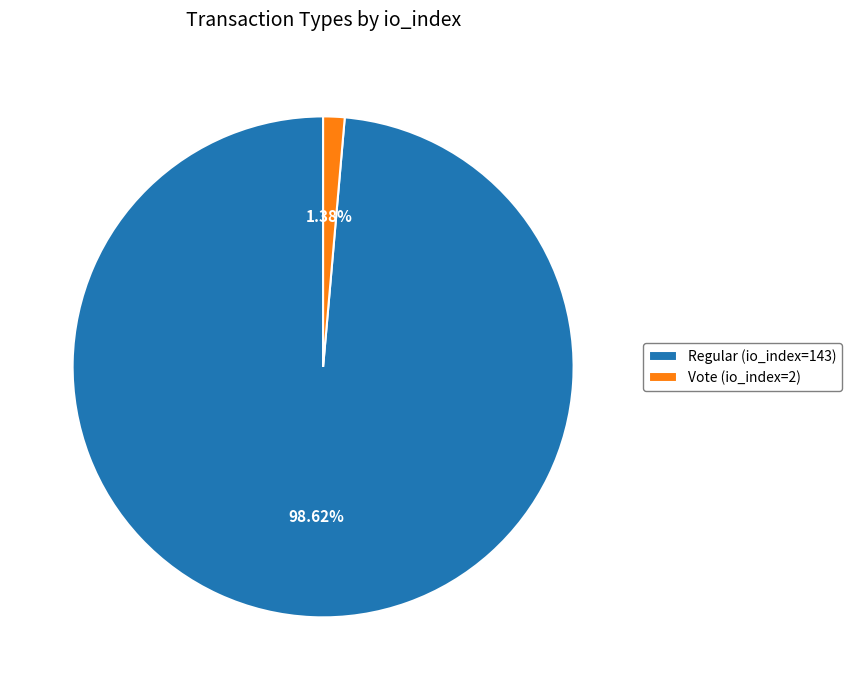

Which has a higher value, Vote (io_index=2) or Regular (io_index=143)?

Regular (io_index=143)